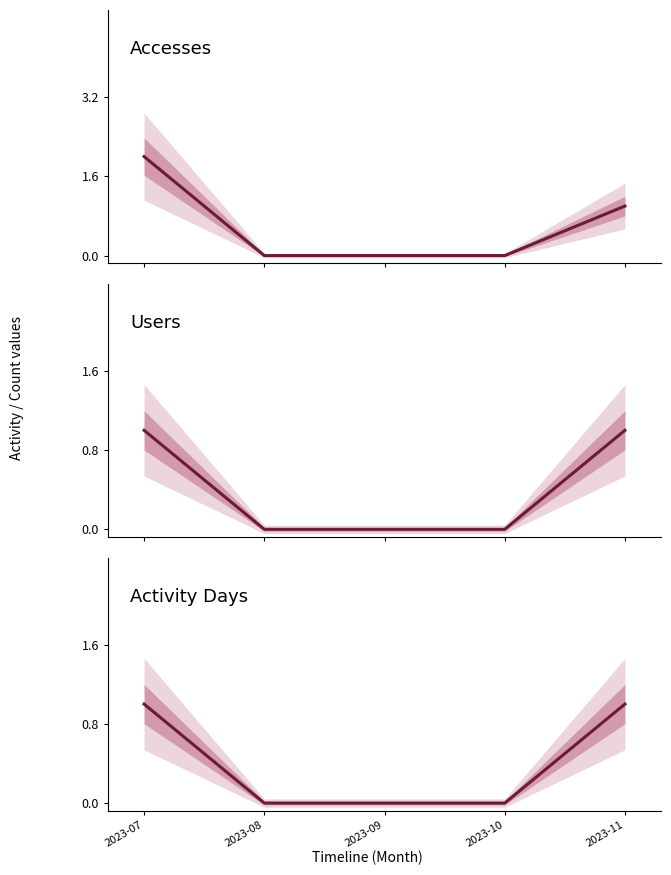

Which series has the largest total across all categories?

Accesses